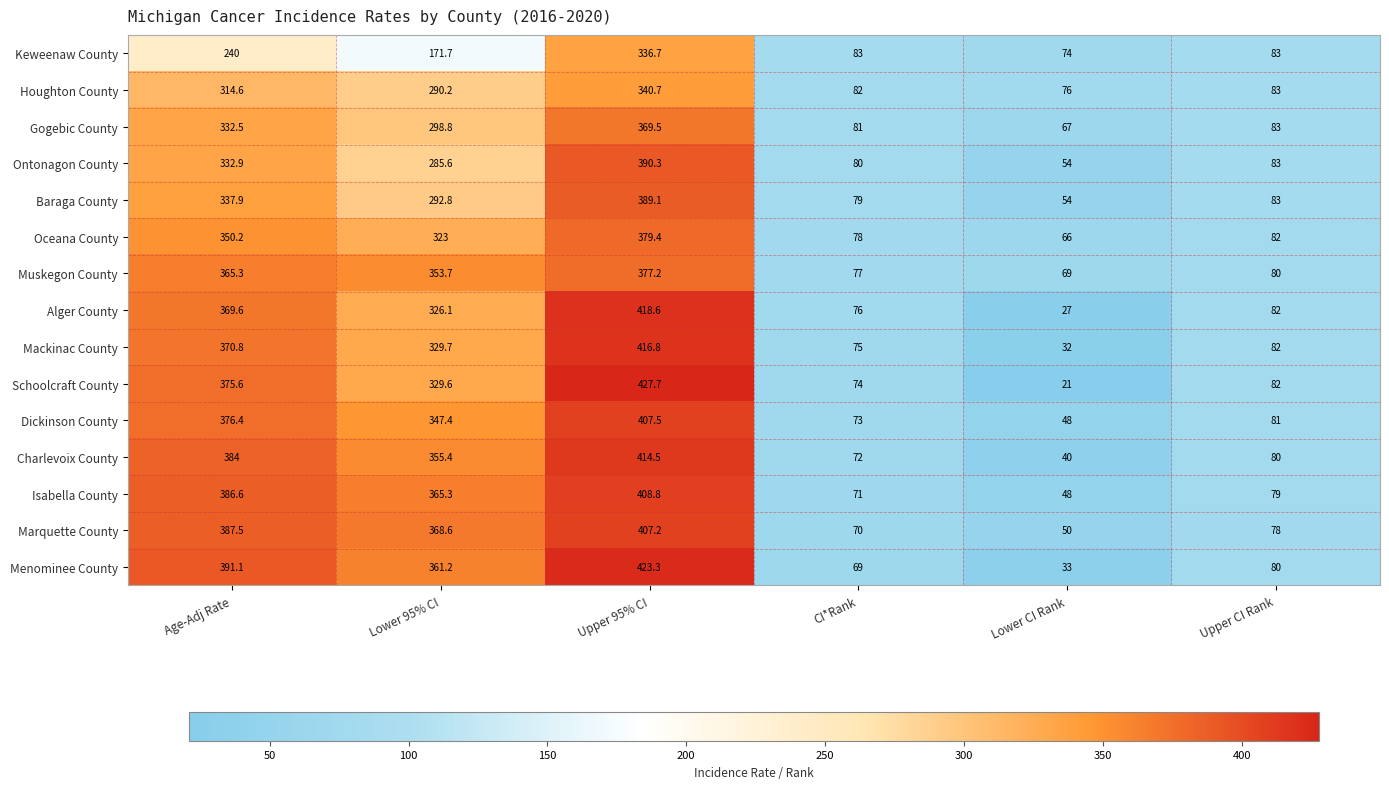

Which series has the largest range (max minus min)?

Schoolcraft County